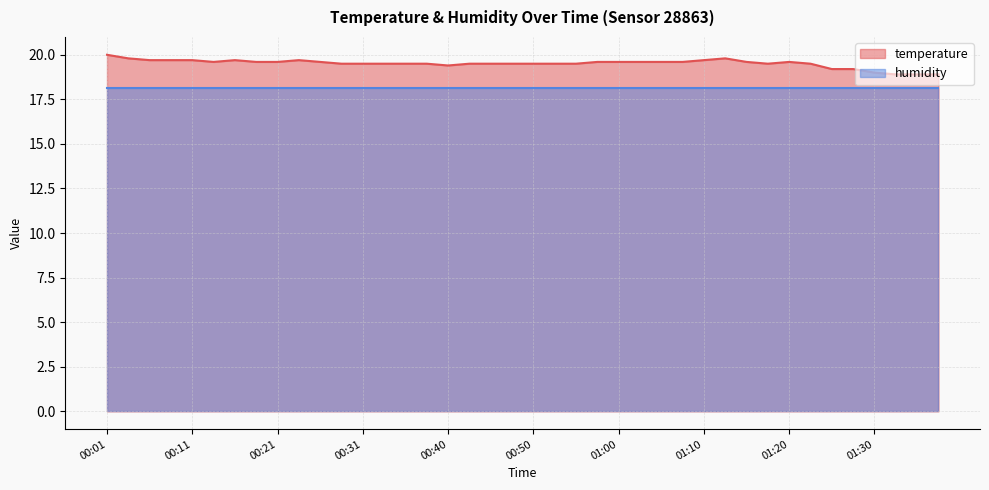

True or false: the data shows 19.6 at 01:15.

True